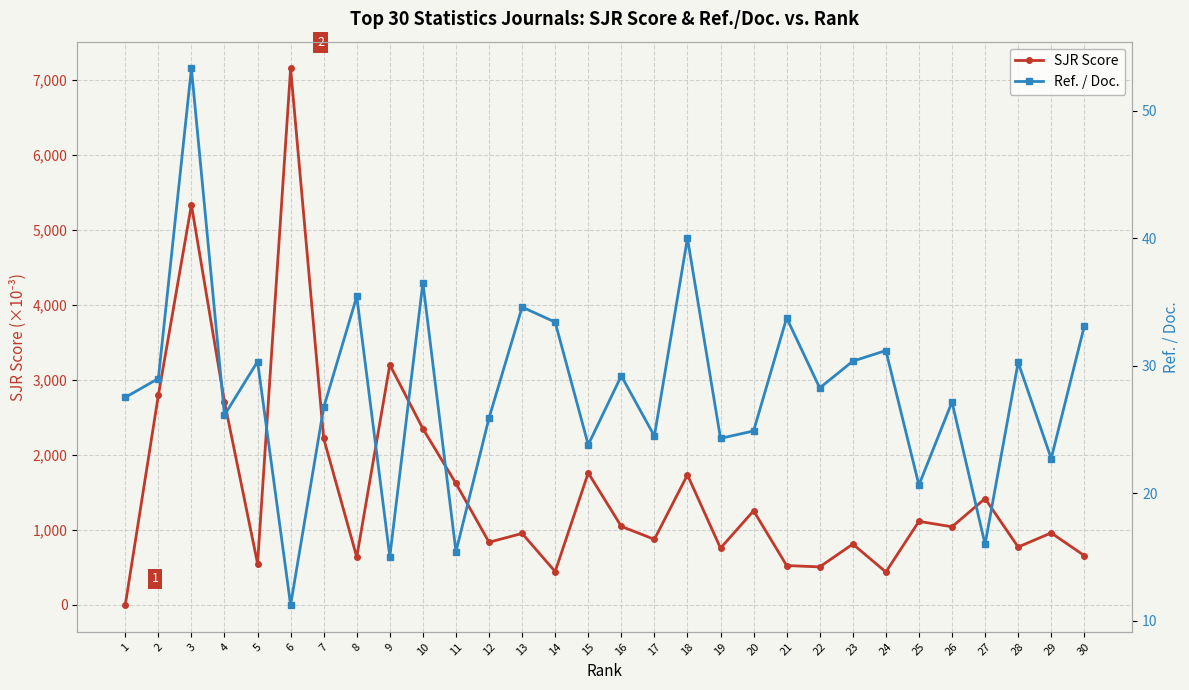

What is the average value of the SJR Score series?

1550